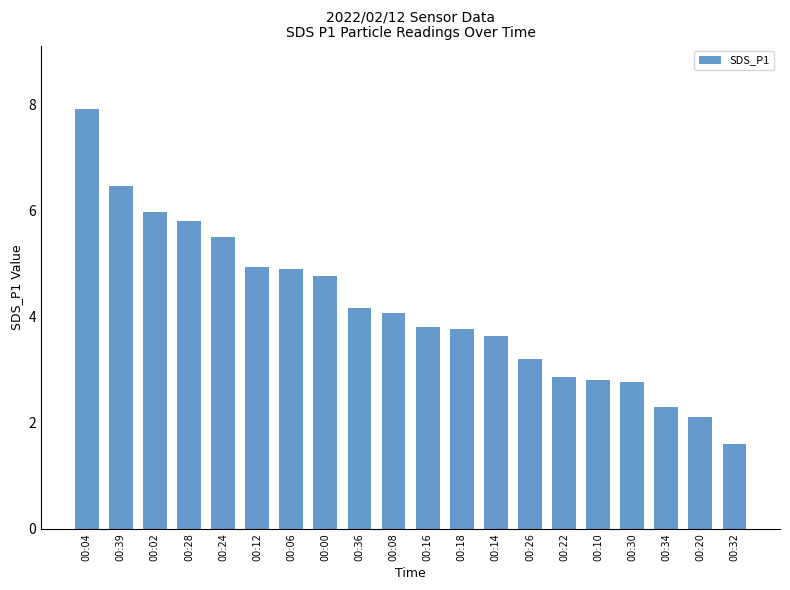

At which label does the data first exceed 4?

00:04